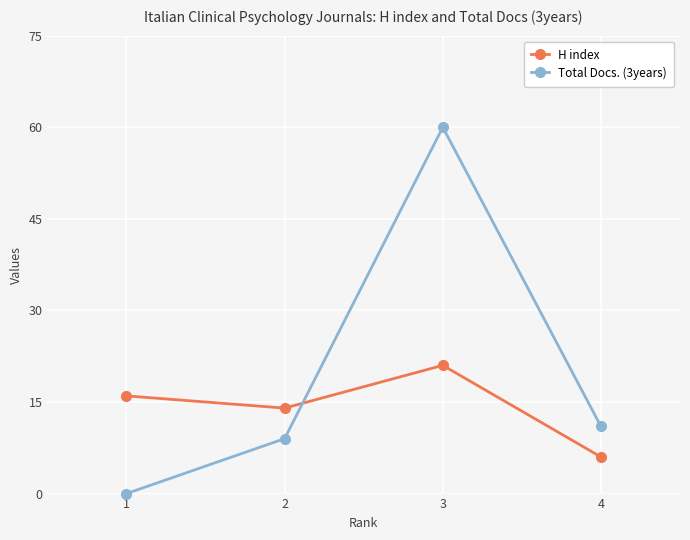

At which label does Total Docs. (3years) reach its peak?

3